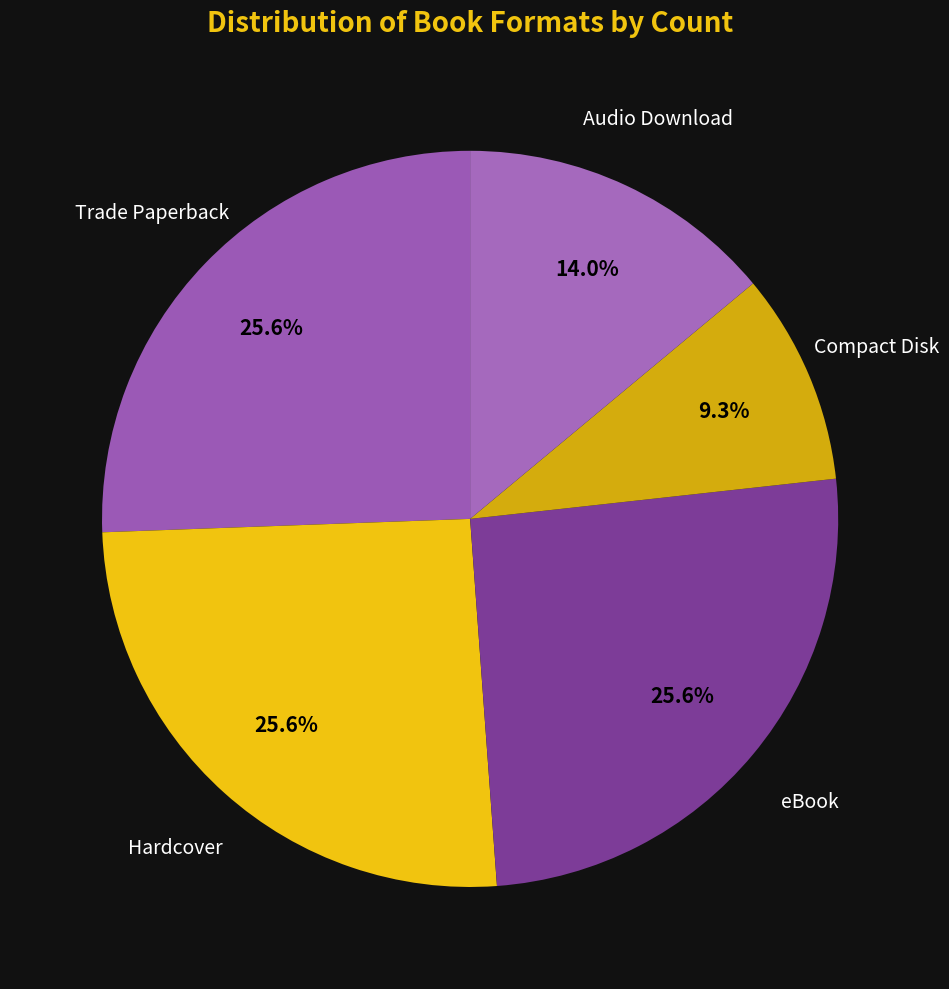

How many segments does this pie chart have?

5